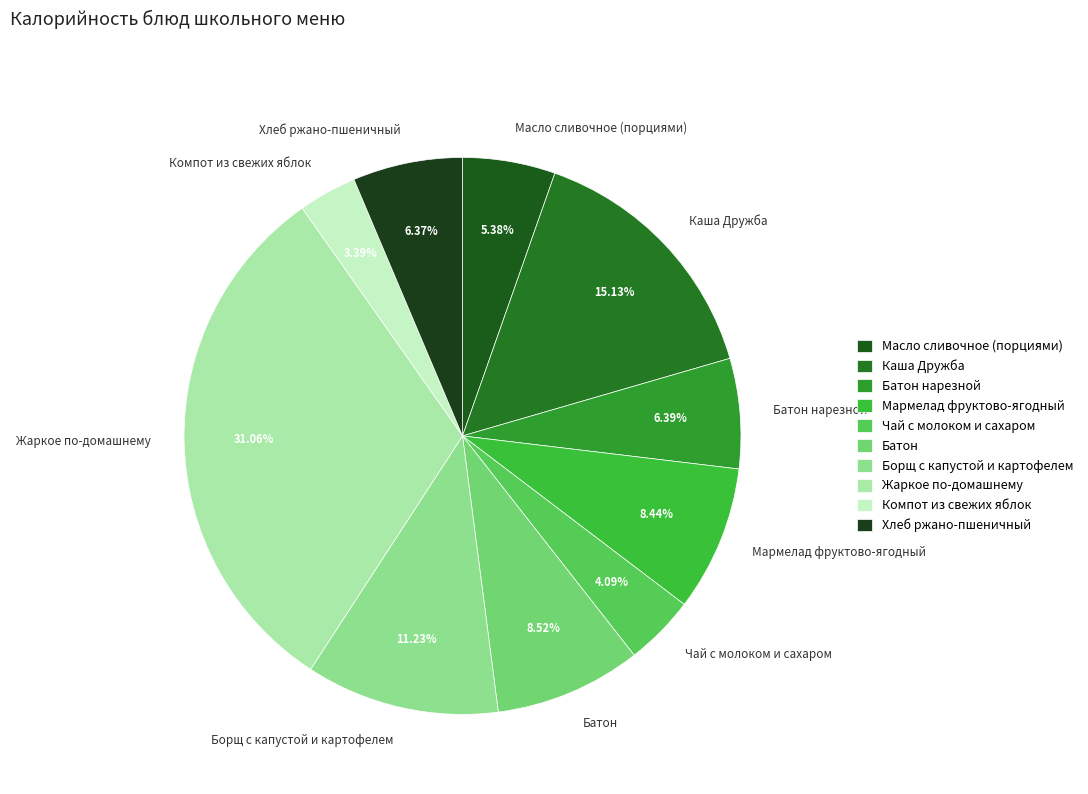

The Компот из свежих яблок slice represents 10% of the pie. True or false?

False